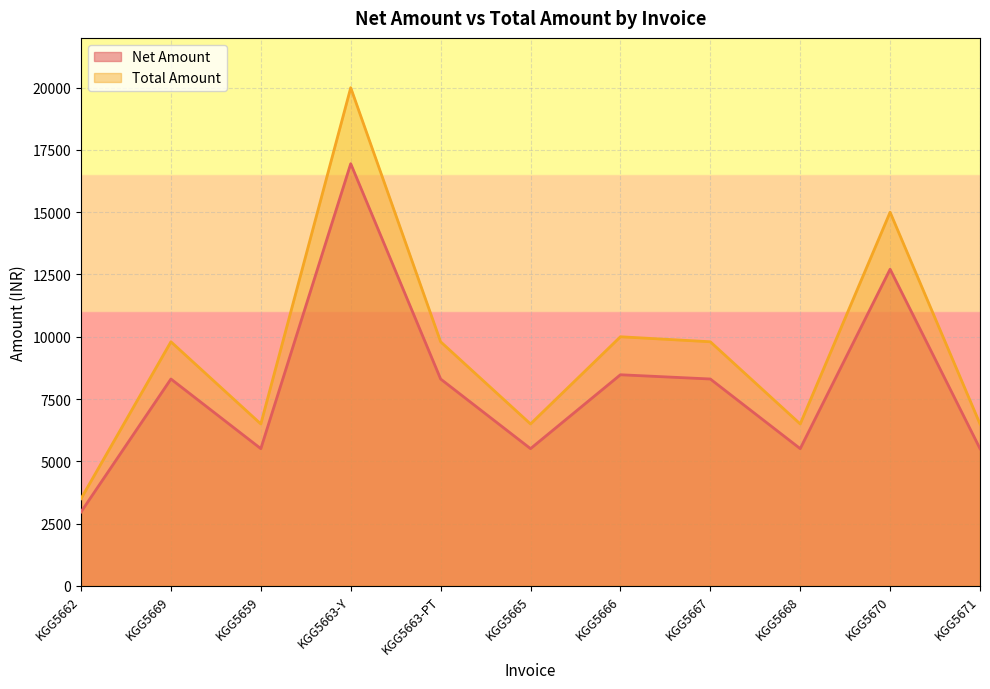

True or false: Net Amount and Total Amount cross at least once.

False